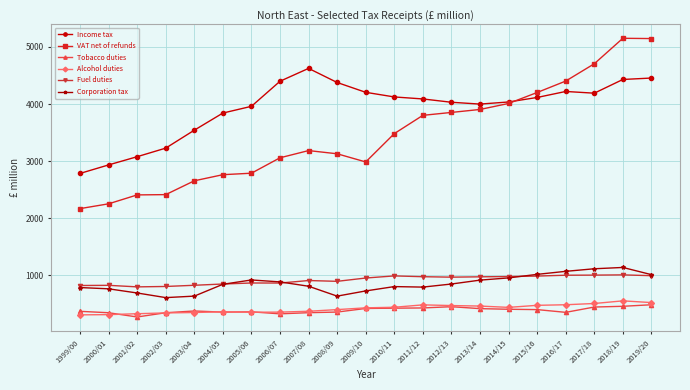

True or false: Fuel duties has more than 0 points higher than both neighbors.

True